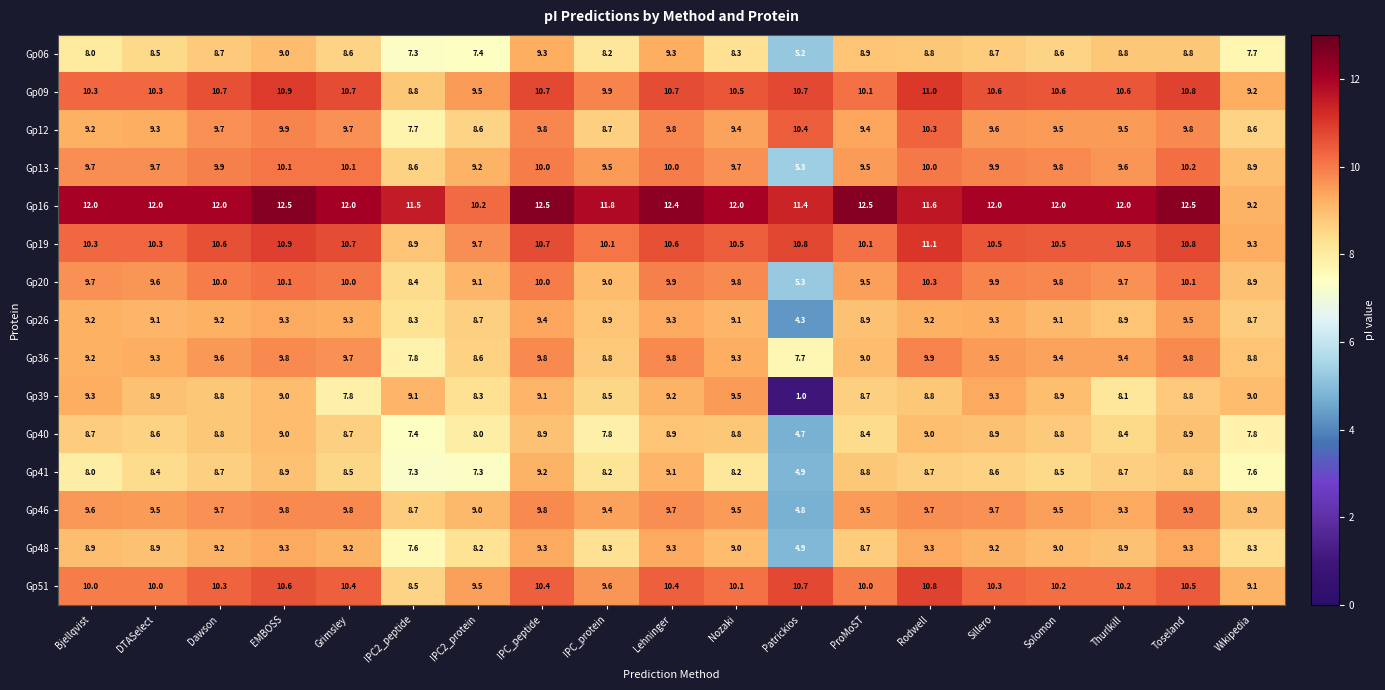

How many values in the Gp36 series are below 9?

5